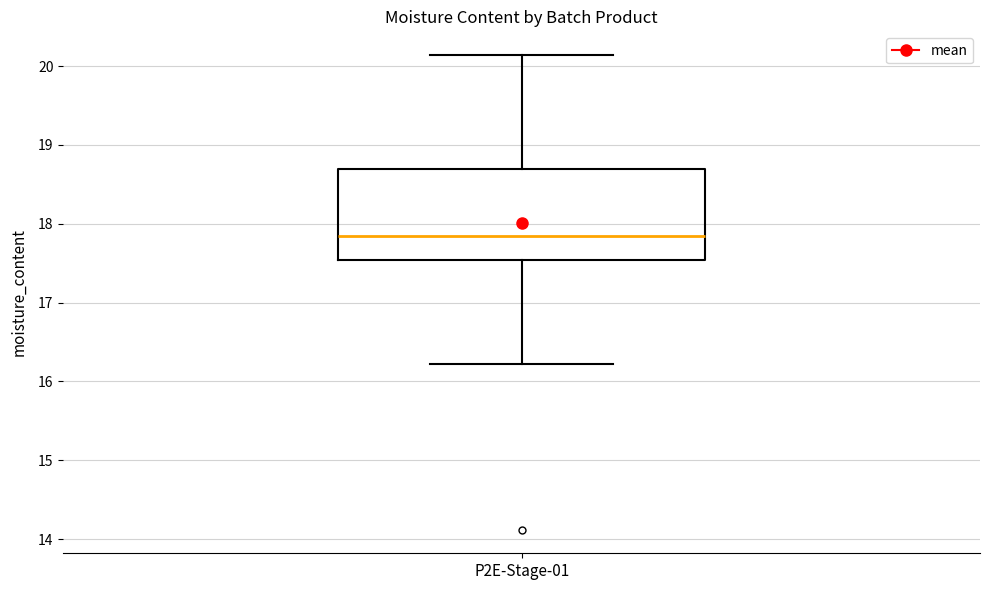

Transcribe this box plot: give where the median line is, the range the box spans, and where the two whiskers end, as read against the y-axis. The values are not printed on the chart, so give them approximately, as read against the axis.

median 17.9, box 17.5 to 18.7, whiskers 16.2 to 20.1